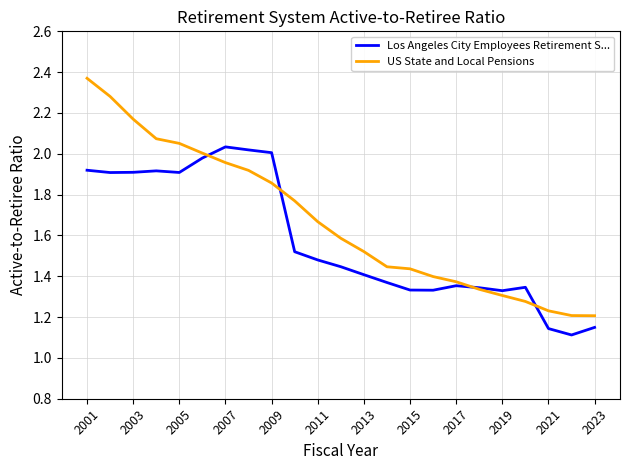

List the series in order of their overall mean, lowest first.

Los Angeles City Employees Retirement S..., US State and Local Pensions